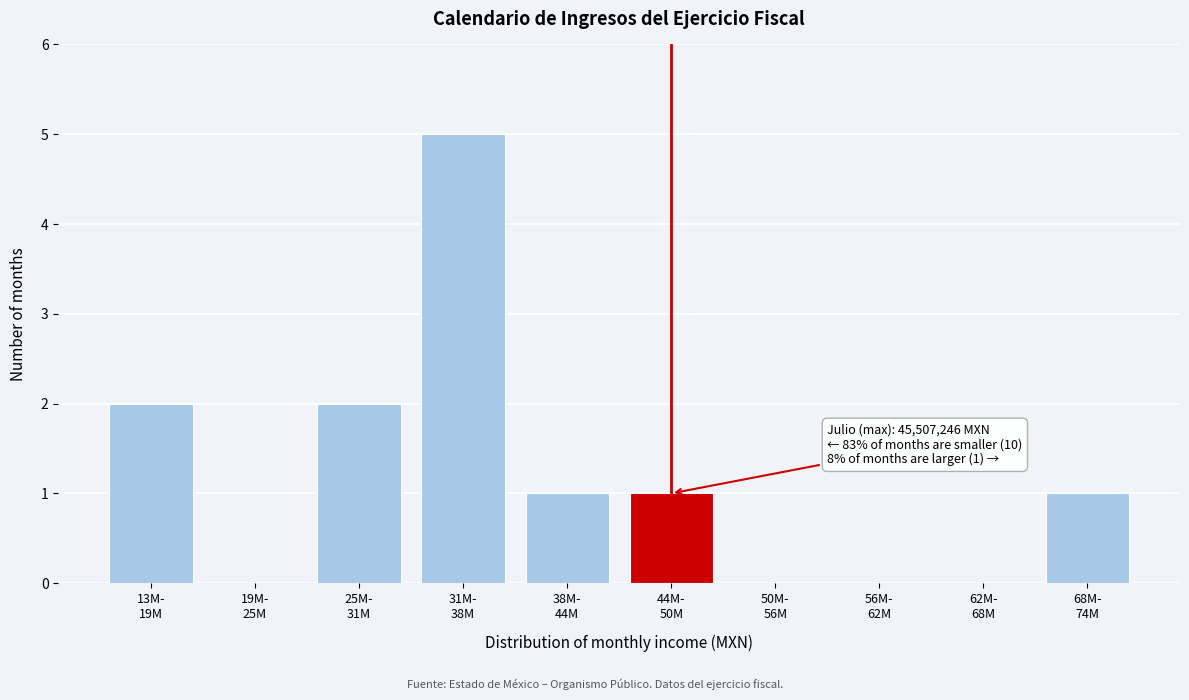

What is the sum of all values?

12